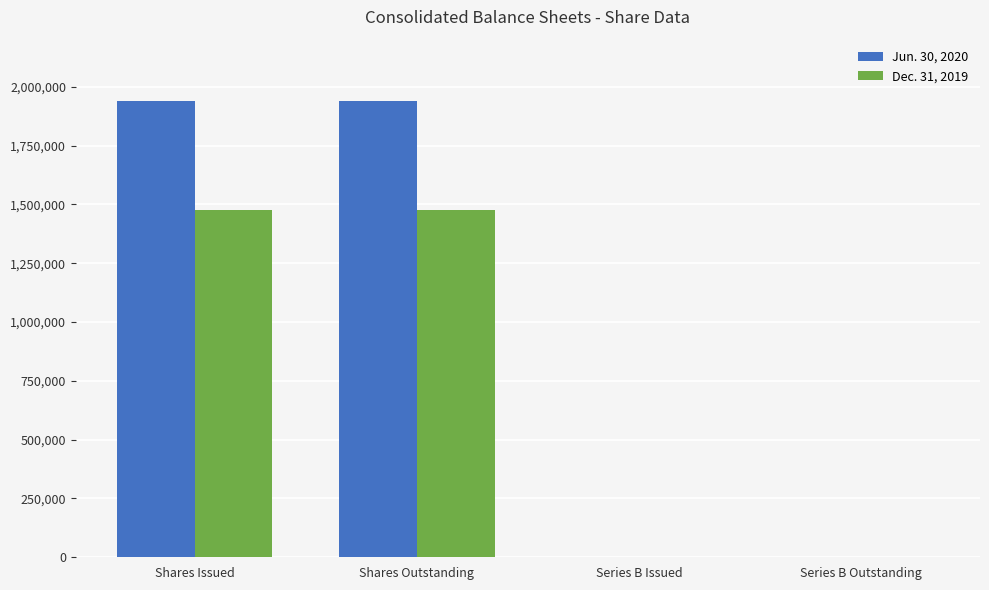

Reading left to right, what are all the values shown in this chart?

Jun. 30, 2020: 1937703	1937703	0	0
Dec. 31, 2019: 1474258	1474258	1121	1121